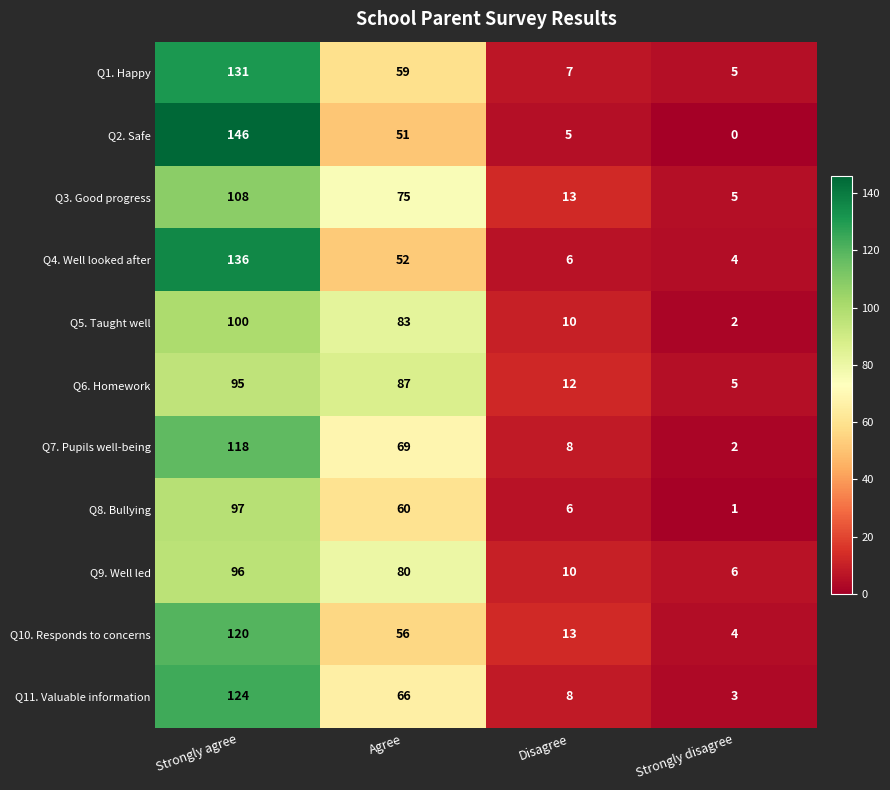

What is the spread (max minus min) of values at Strongly agree?

51